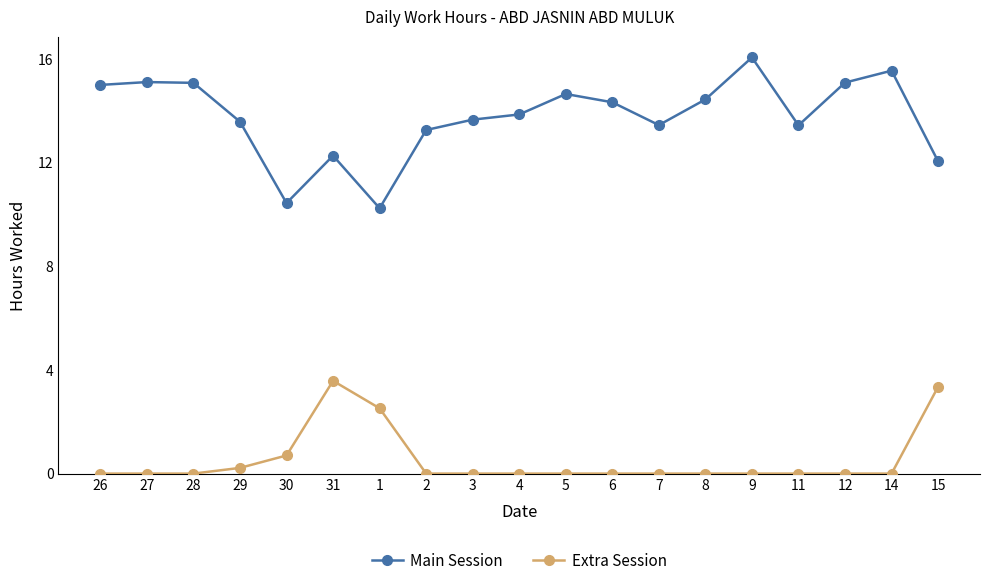

Which series has the largest total across all categories?

Main Session